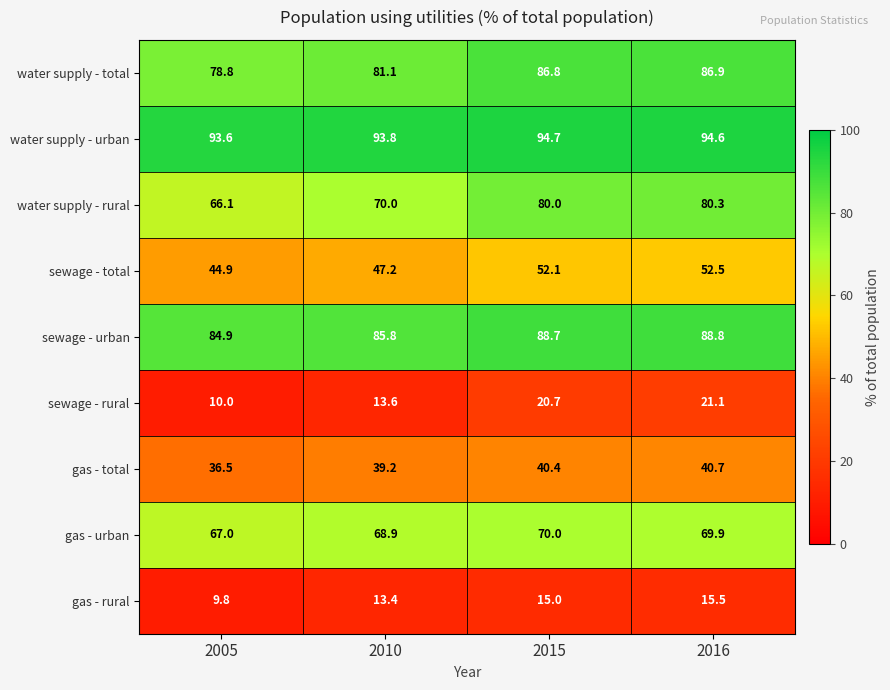

What is the sum of the gas - rural values at 2016 and 2015?

30.5